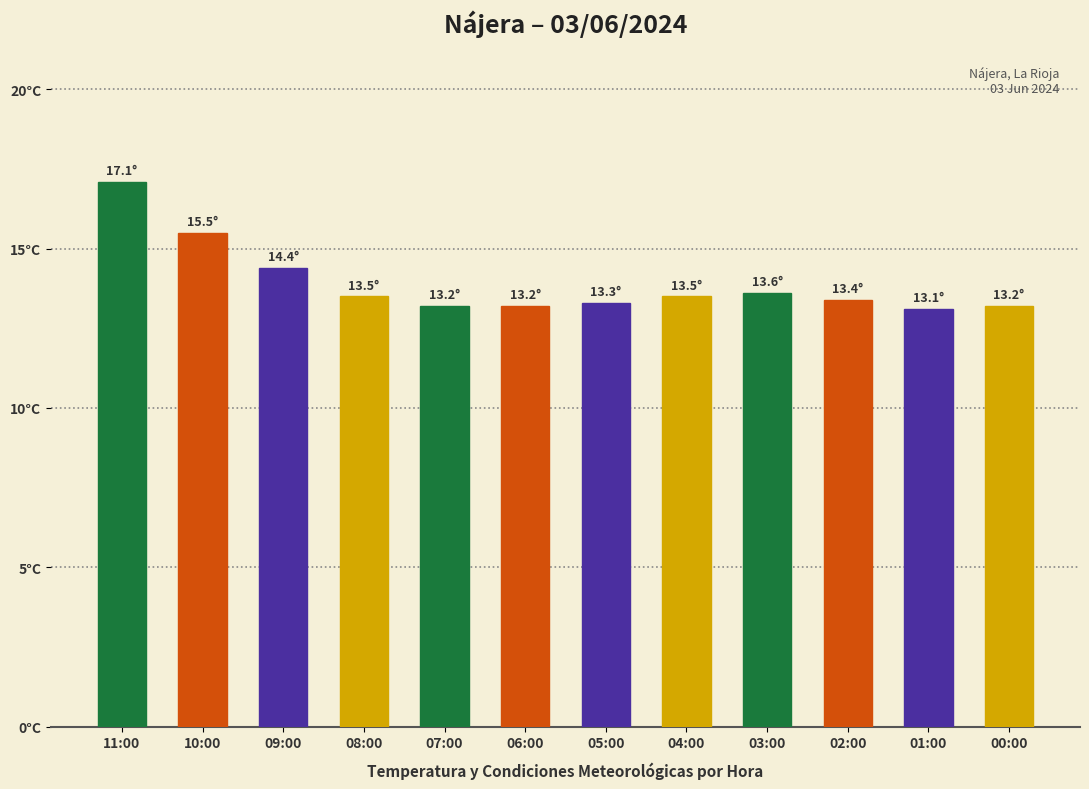

Does the chart contain any negative values?

No